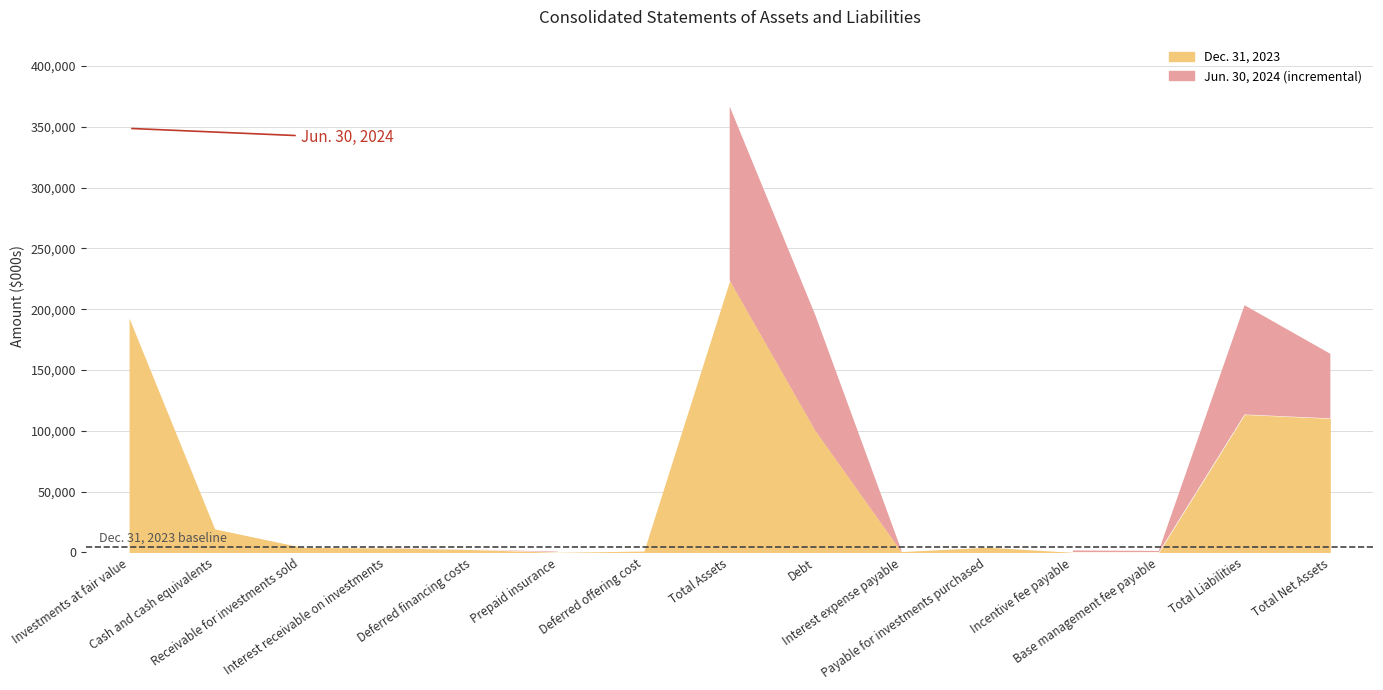

What is the difference between the Dec. 31, 2023 values at Interest receivable on investments and Total Liabilities?

109726